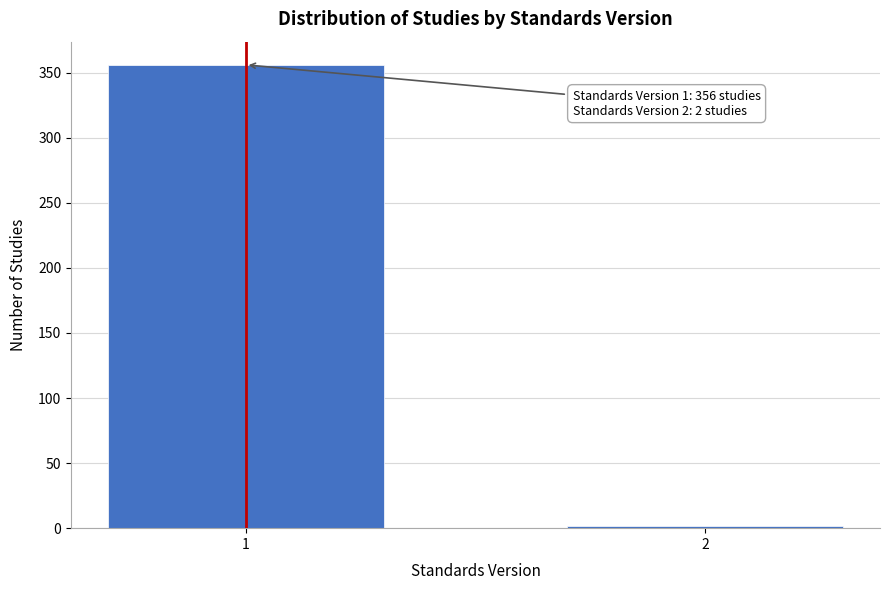

Reading right to left, list all the values displayed in this chart.

2	356